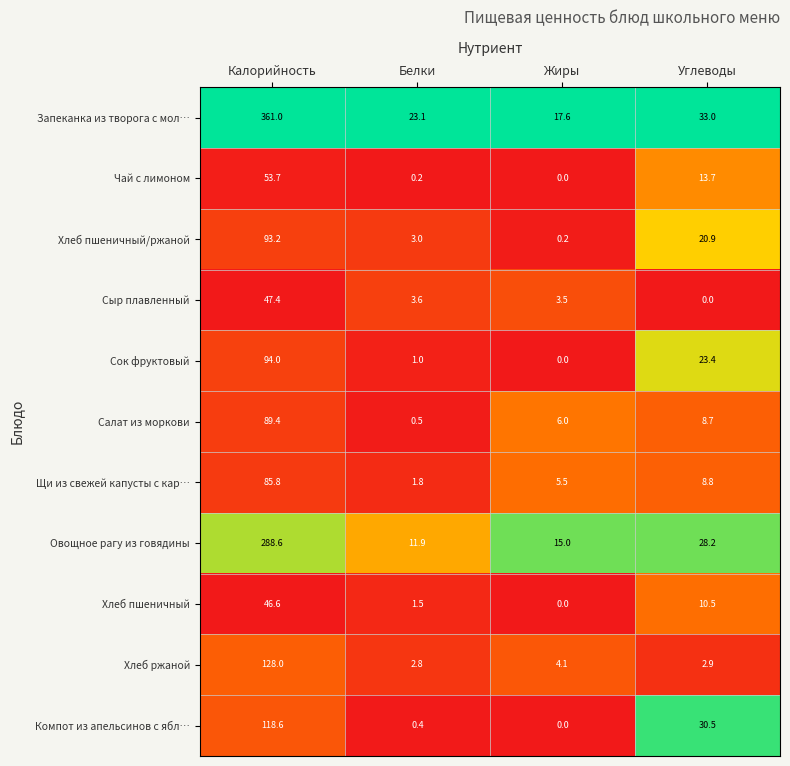

How many data points in Хлеб пшеничный/ржаной are above 20?

2